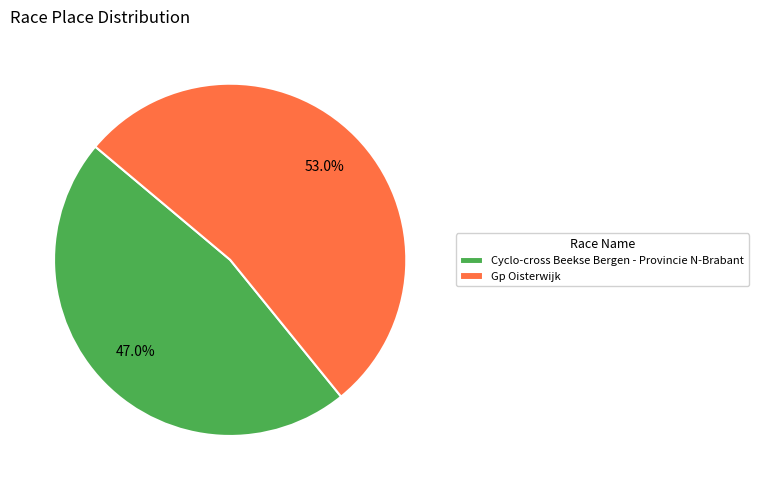

What is the largest slice in the pie chart?

Gp Oisterwijk